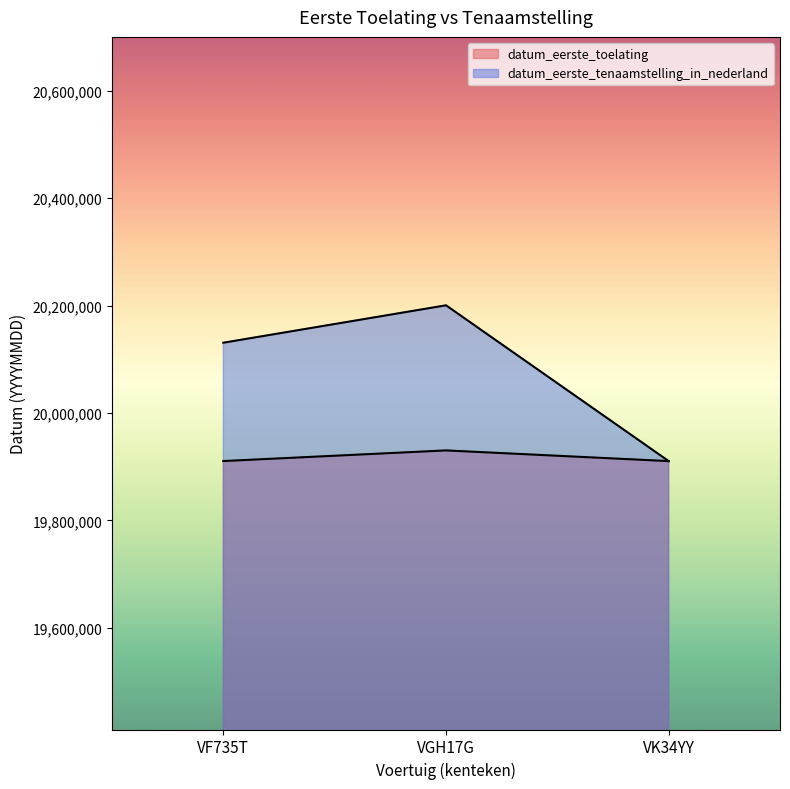

What is the difference between the maximum and minimum values in the datum_eerste_toelating series?

19884